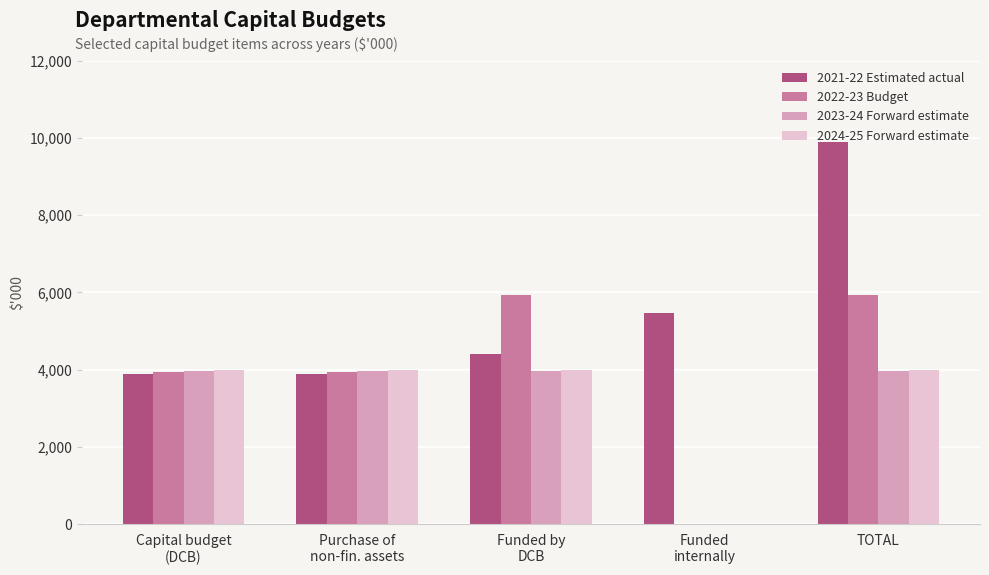

Does the chart contain stacked bars?

No